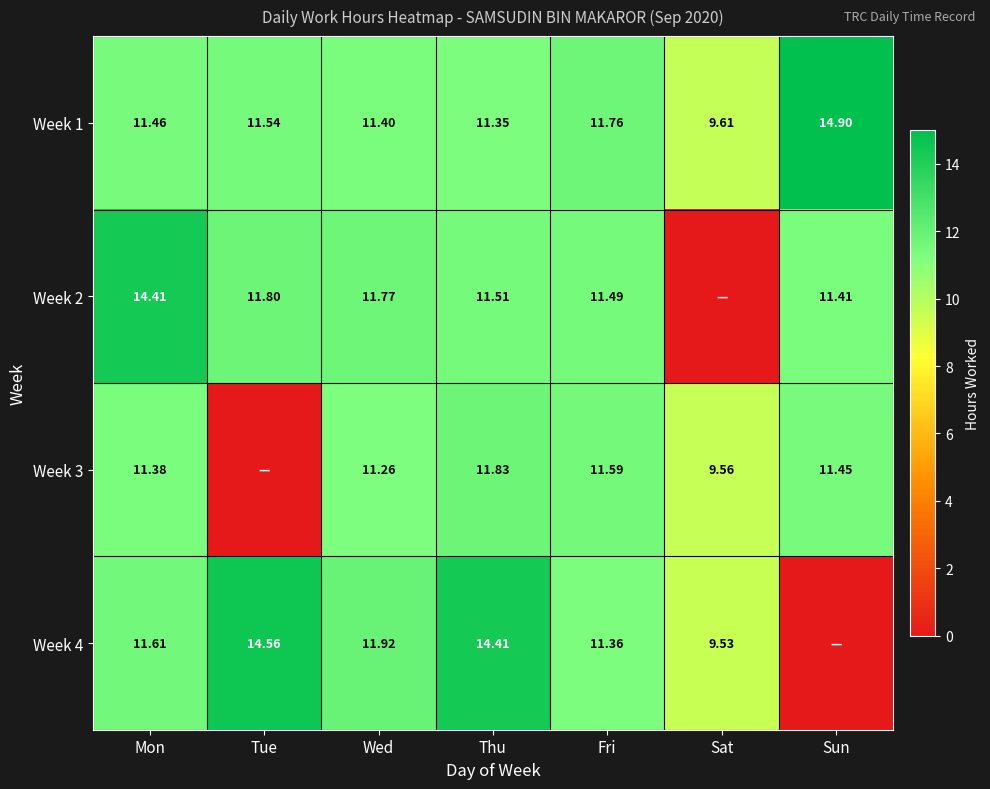

At which label does Week 1 reach its minimum?

Sat